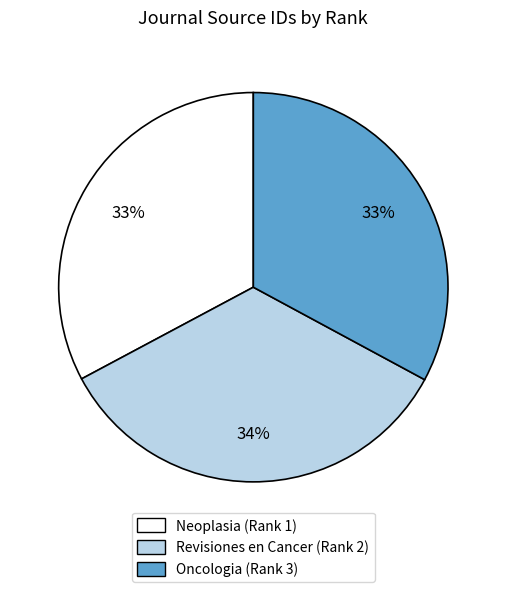

To the nearest percent, what is the combined percentage of Revisiones en Cancer (Rank 2) and Oncologia (Rank 3)?

67%